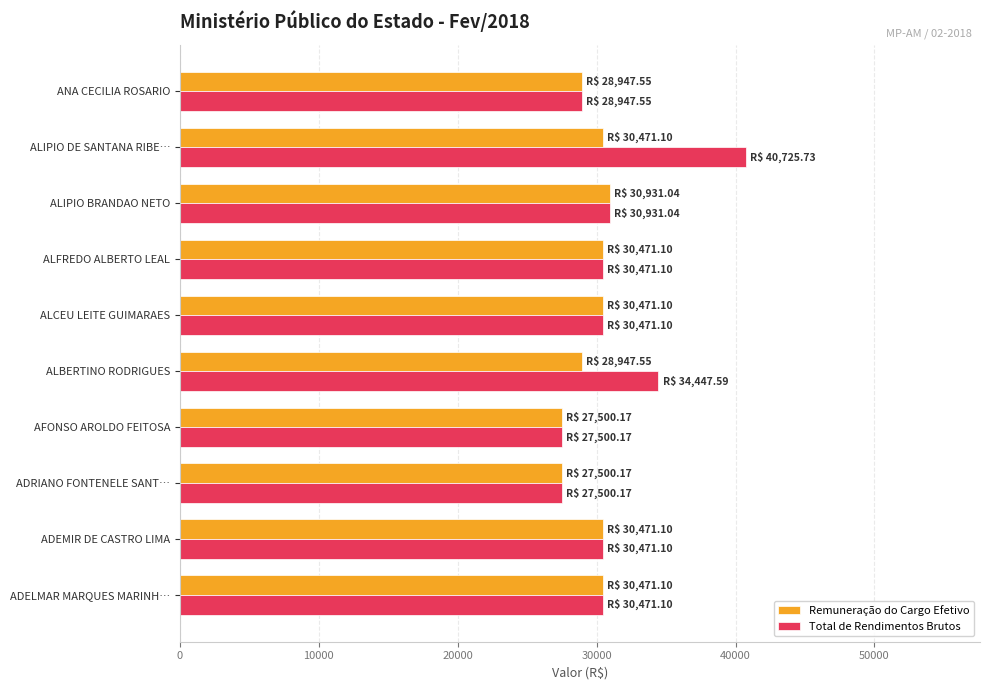

What are all the series names shown in the legend?

Remuneração do Cargo Efetivo, Total de Rendimentos Brutos